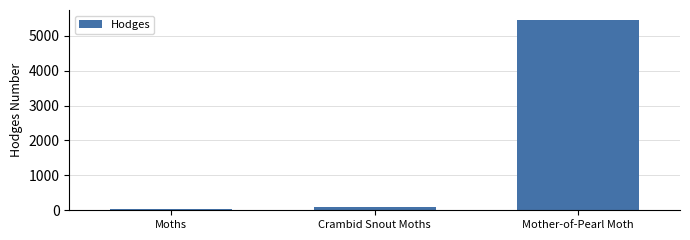

Reading right to left, what are all the values shown in this chart?

Mother-of-Pearl Moth=5462.0	Crambid Snout Moths=80.2	Moths=29.0